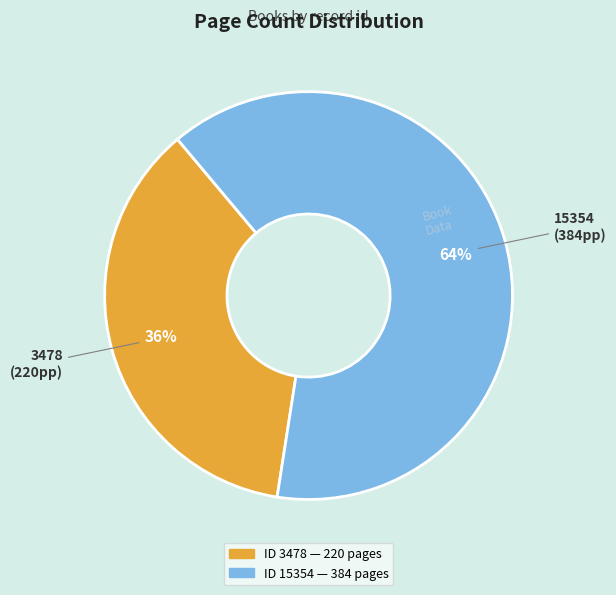

Is there any slice that represents more than half of the pie?

Yes